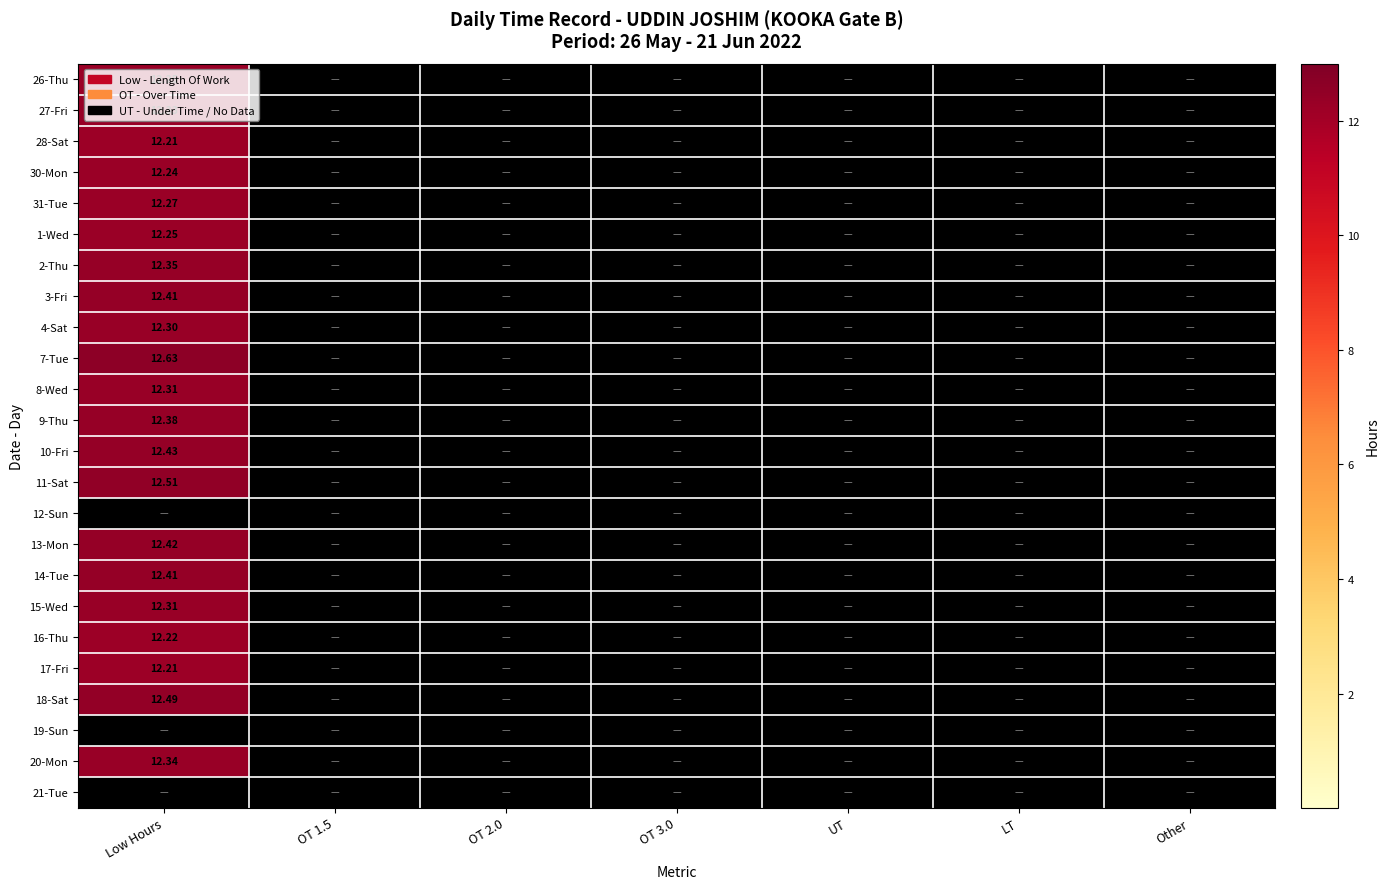

At OT 3.0, list the series in order from smallest to largest.

26-Thu, 27-Fri, 28-Sat, 30-Mon, 31-Tue, 1-Wed, 2-Thu, 3-Fri, 4-Sat, 7-Tue, 8-Wed, 9-Thu, 10-Fri, 11-Sat, 12-Sun, 13-Mon, 14-Tue, 15-Wed, 16-Thu, 17-Fri, 18-Sat, 19-Sun, 20-Mon, 21-Tue